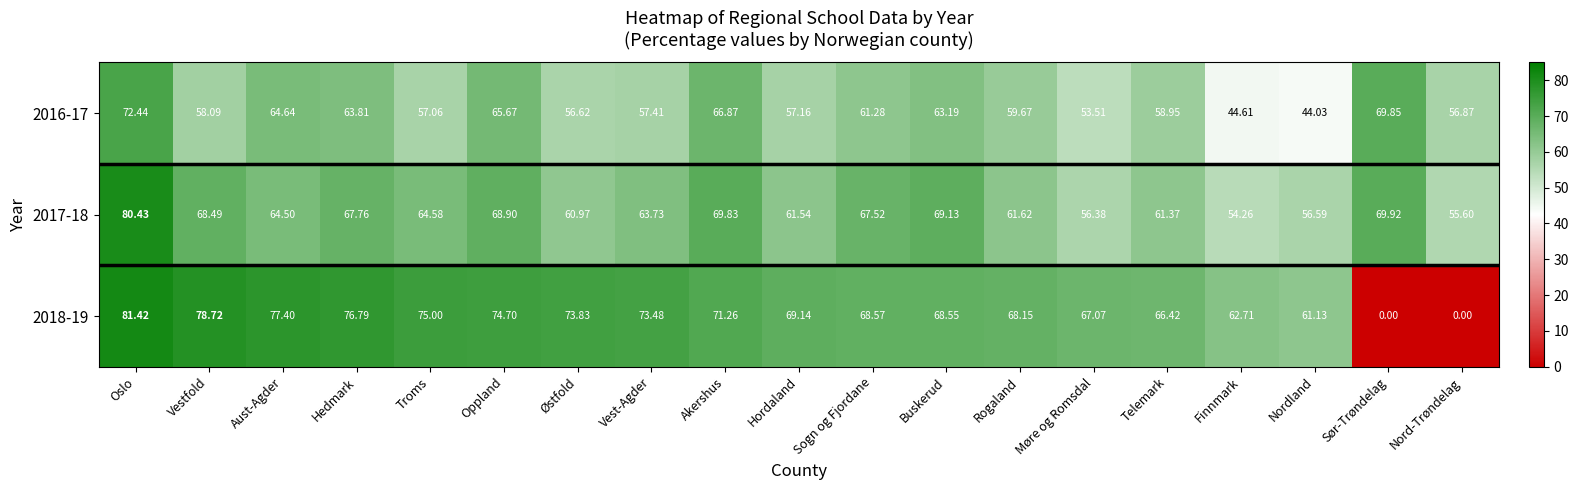

Which category has the lowest value in the 2016-17 series?

Nordland